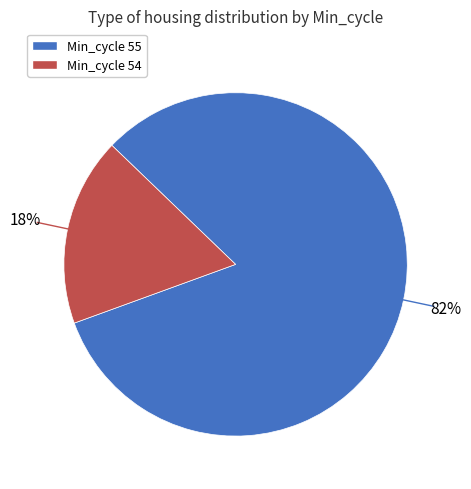

To the nearest percent, what is the average slice percentage?

50%